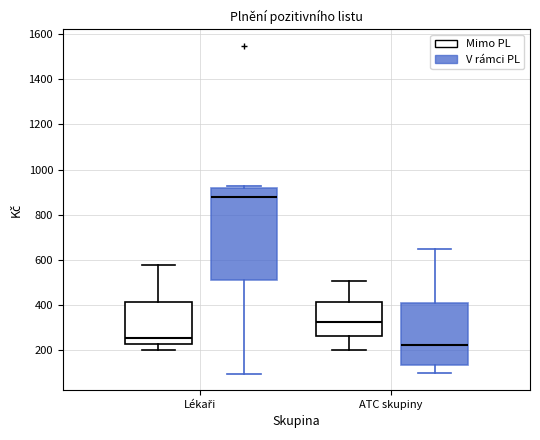

Which box is the tallest, from its lower edge to its upper edge?

Lékaři (V rámci PL)